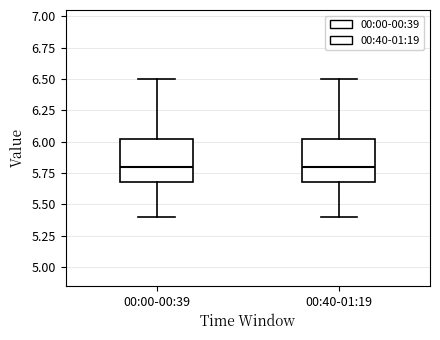

Reading left to right, transcribe this box plot: for each box, give where its median line is, the range the box spans, and where its two whiskers end, as read against the y-axis. The values are not printed on the chart, so give them approximately, as read against the axis.

00:00-00:39: median 5.80, box 5.70 to 6.05, whiskers 5.40 to 6.50
00:40-01:19: median 5.80, box 5.70 to 6.05, whiskers 5.40 to 6.50